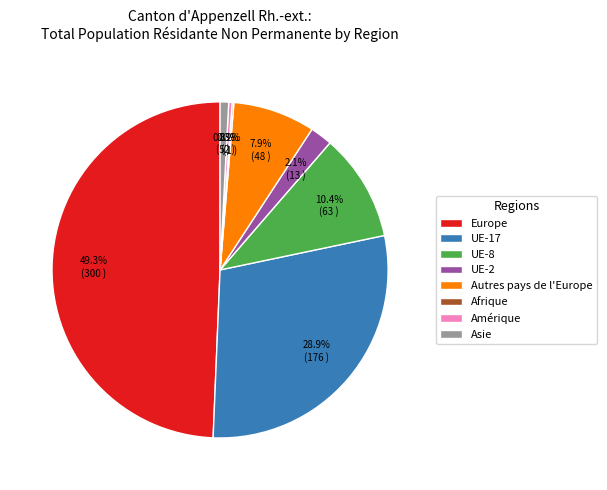

Between Autres pays de l'Europe and Asie, which is larger?

Autres pays de l'Europe